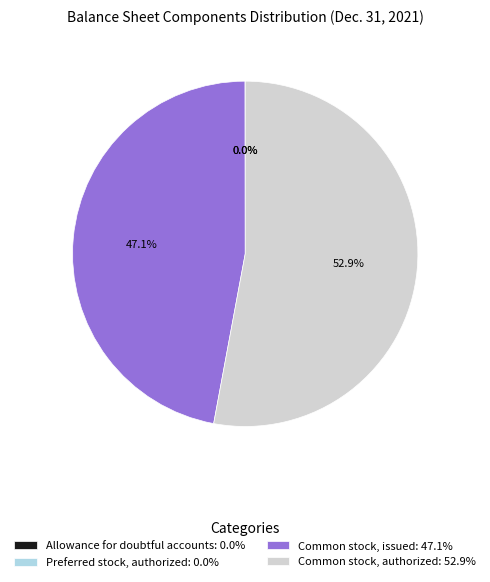

How much of the chart is everything except Common stock, authorized: 52.9%?

47.1%